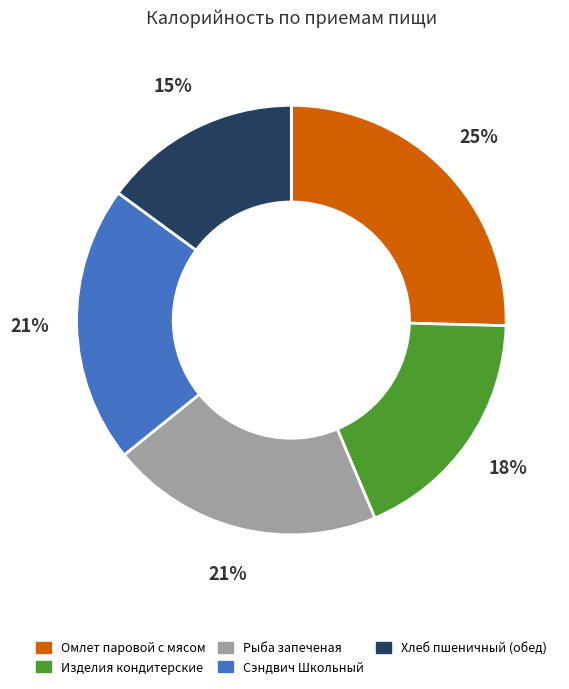

Does any single category account for the majority?

No